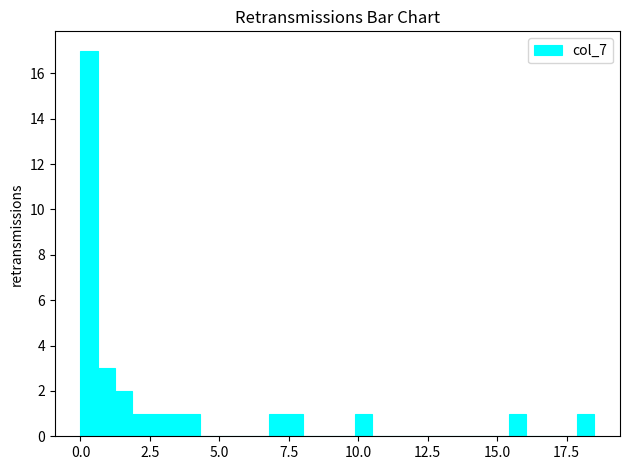

Around what value on the x-axis is the tallest bar? Give the approximate position of its centre, as read against the axis.

0.5